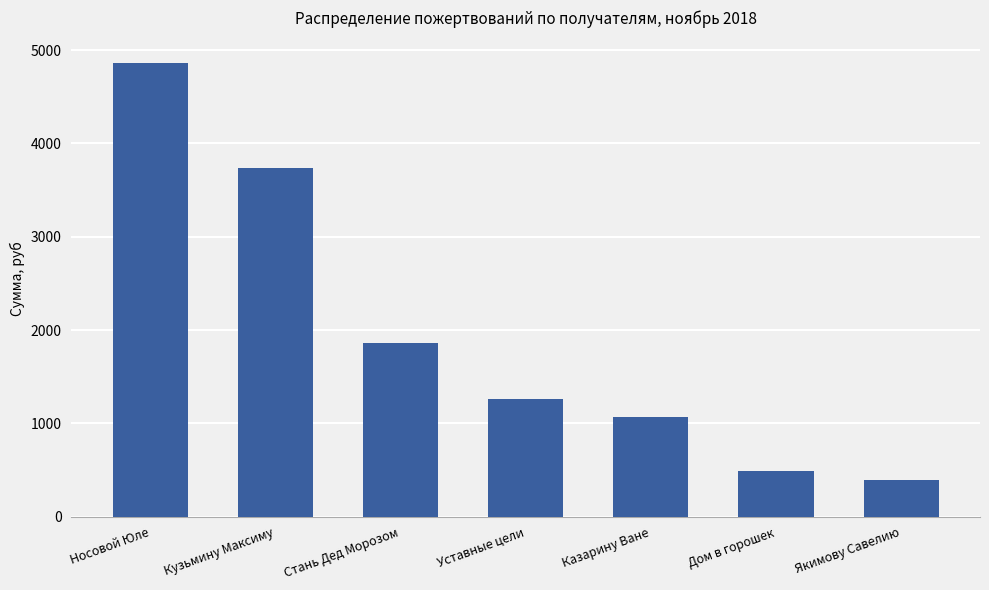

What is the minimum value shown in the chart?

392.0